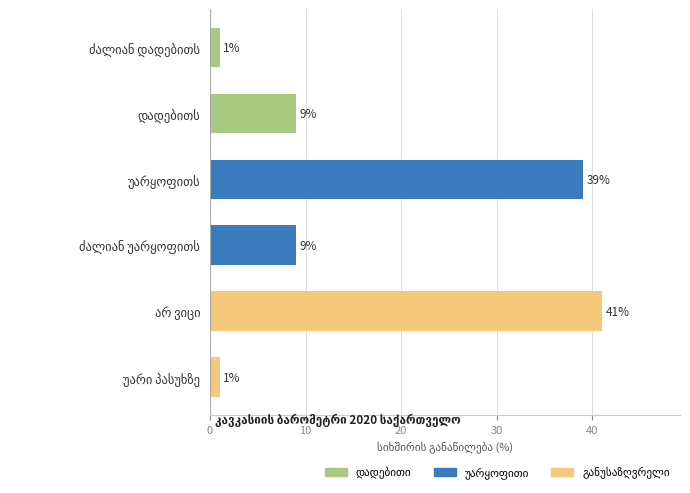

What is the difference between the second highest and minimum values?

38